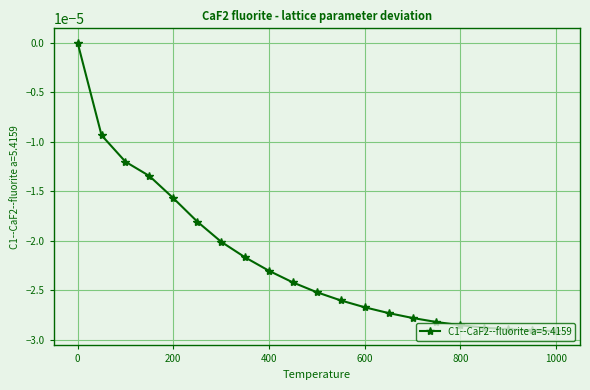

Count the number of data series in this chart.

1